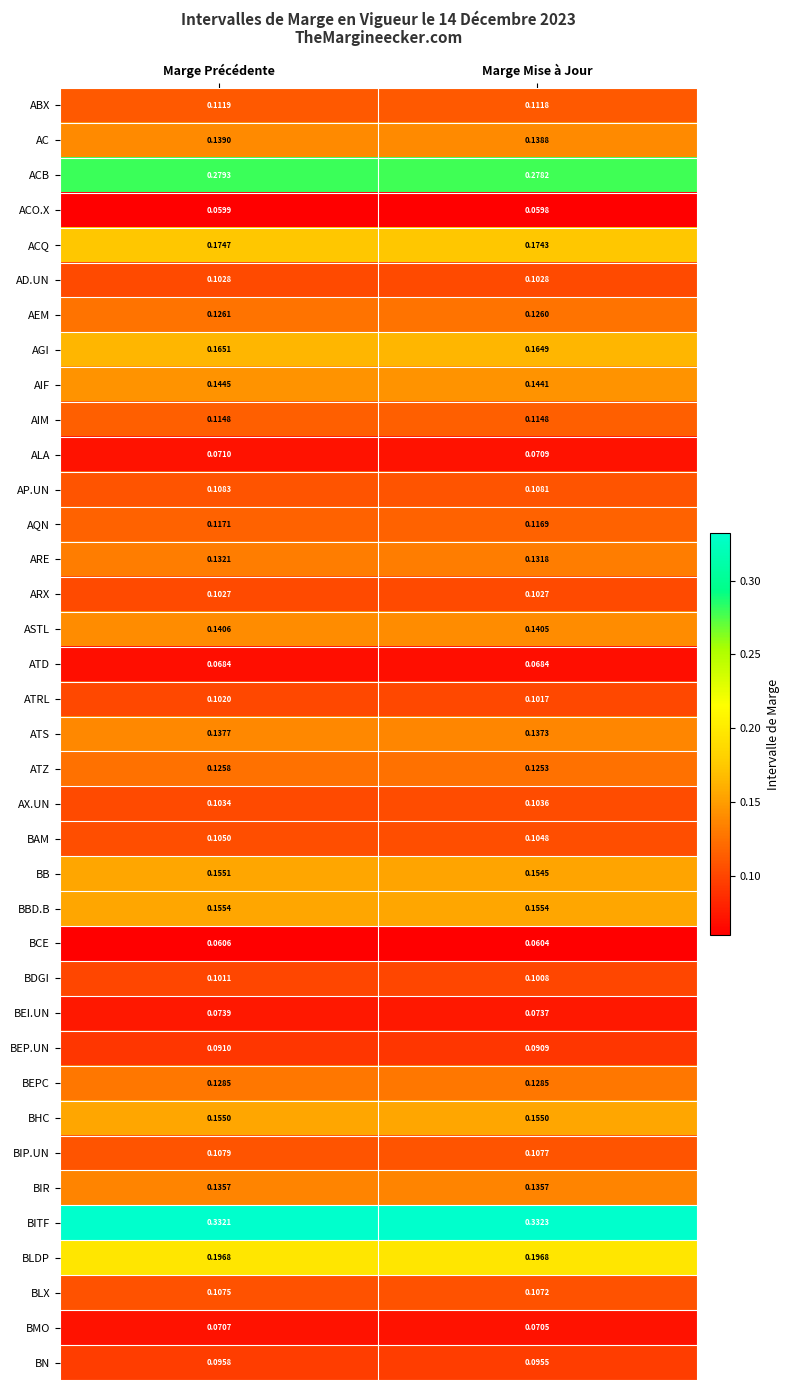

Which category has the highest value in the BMO series?

Marge Précédente